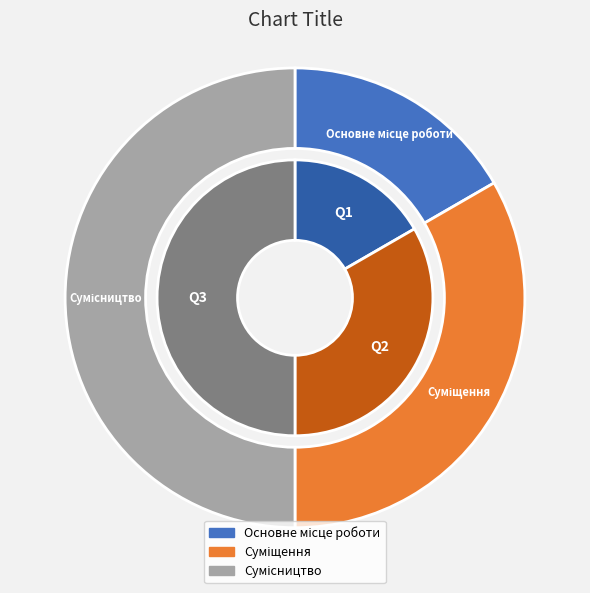

To the nearest percent, what is the difference between the largest and smallest slice percentages?

33%